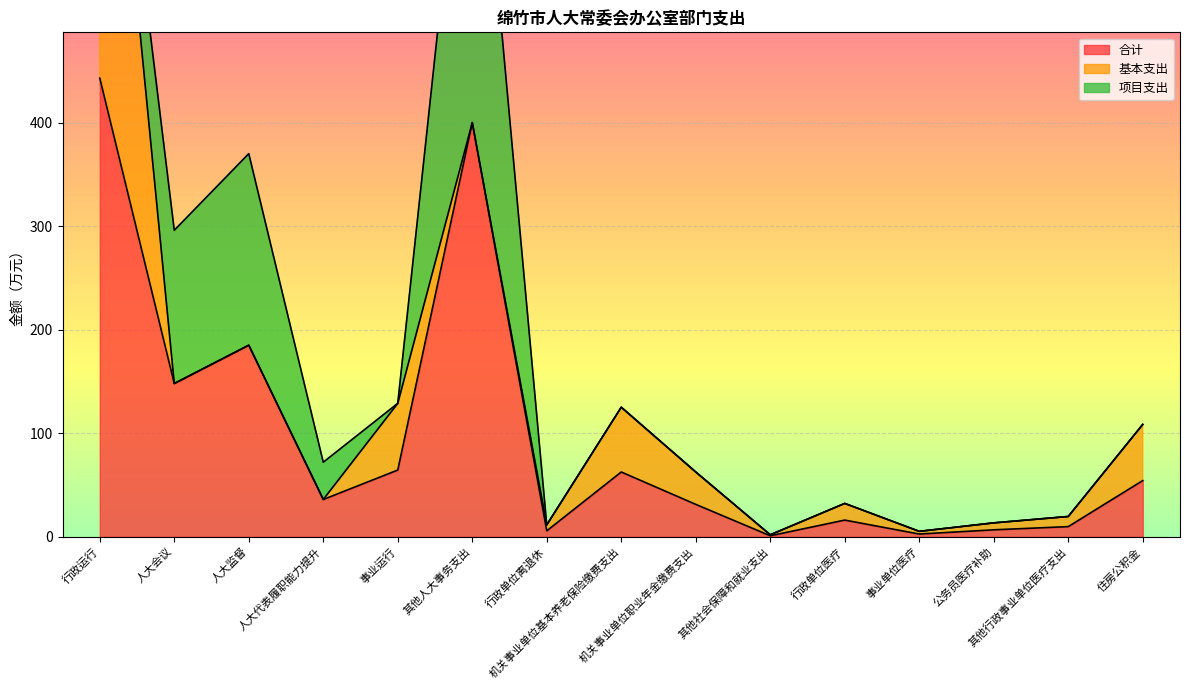

What position from the right is 事业运行?

11